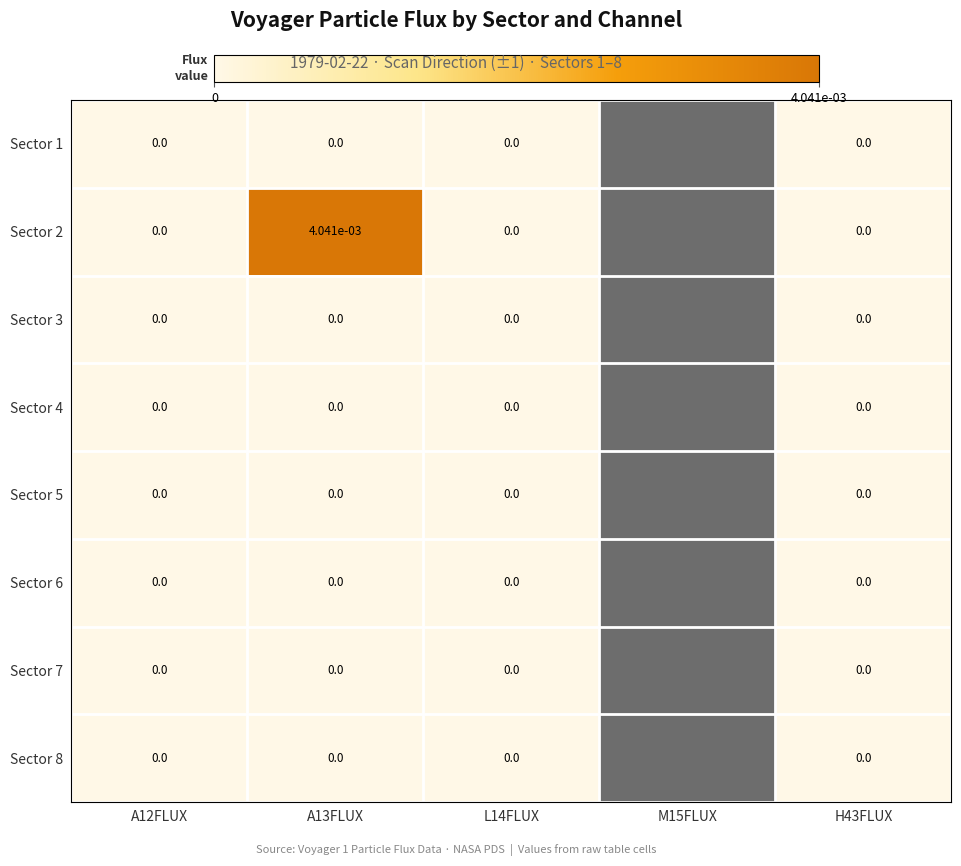

How many data points does each series have?

5